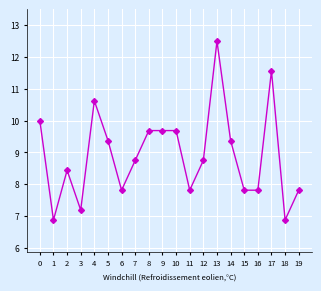

True or false: the data shows 4.7 at 7.

False